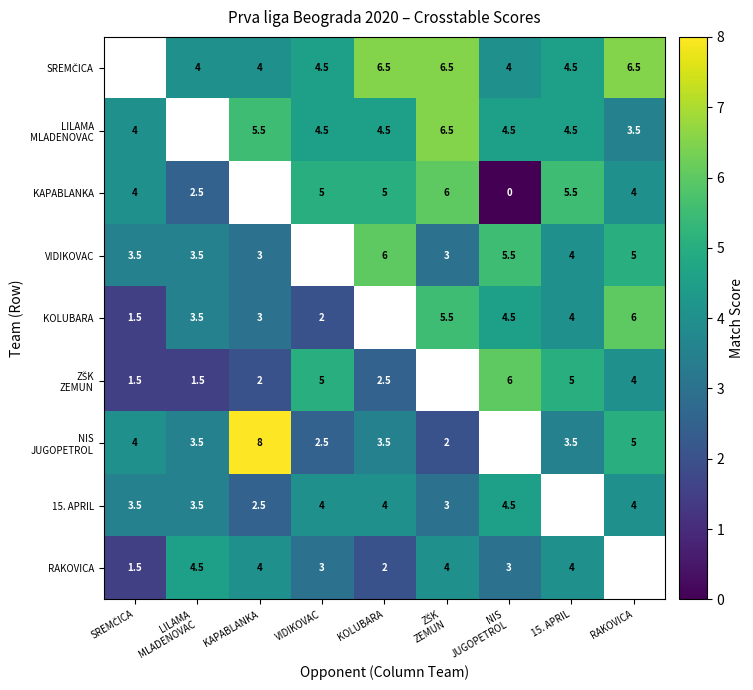

What is the difference between the KOLUBARA values at 15. APRIL and RAKOVICA?

2.0